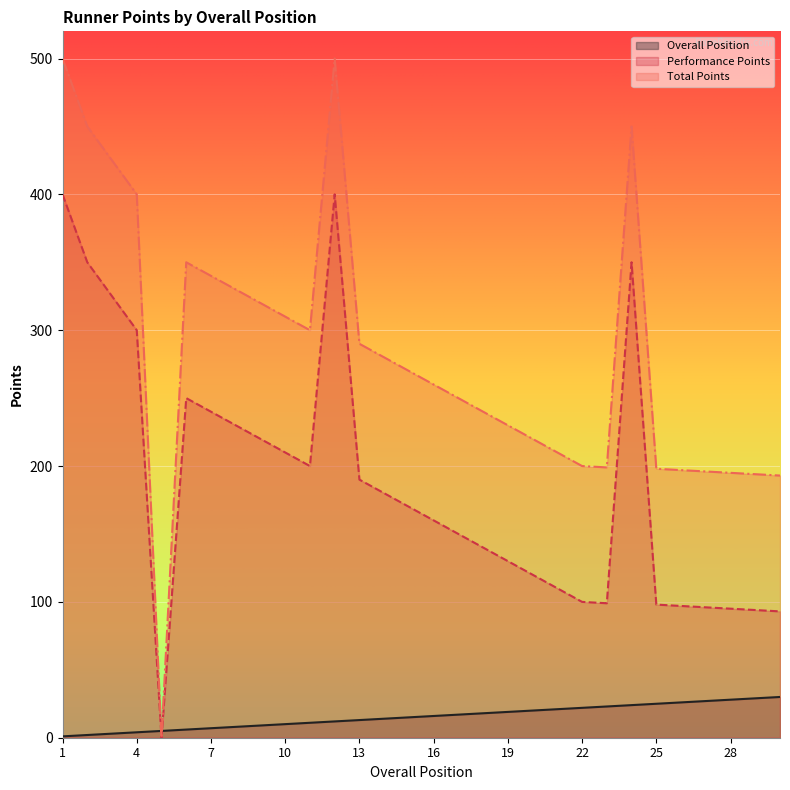

How many distinct data groups are displayed?

3